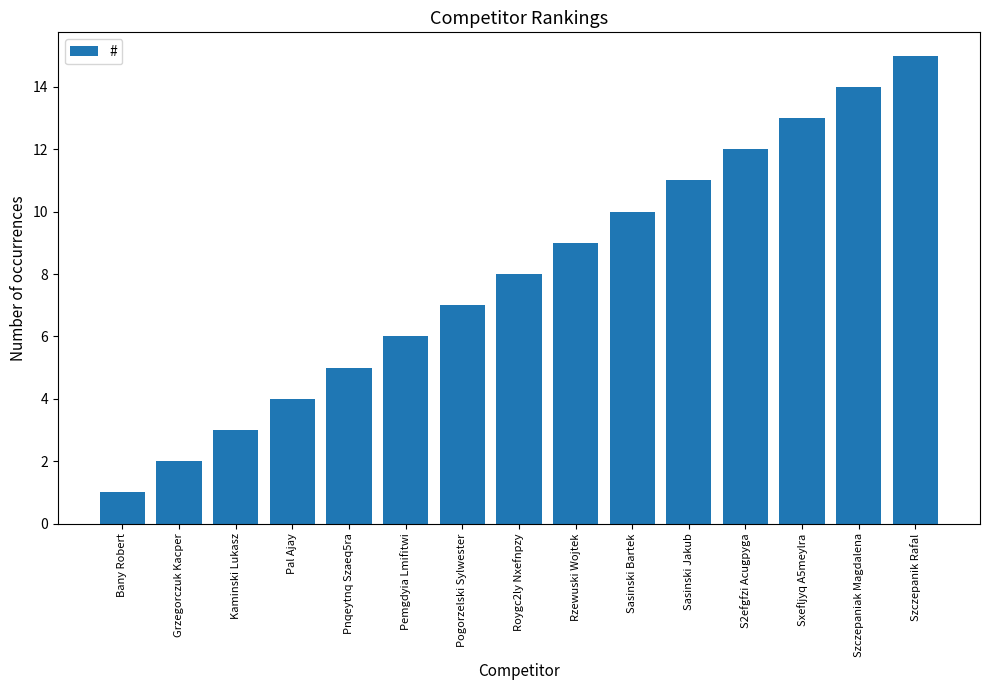

Which category has the highest value across all series?

Szczepanik Rafal